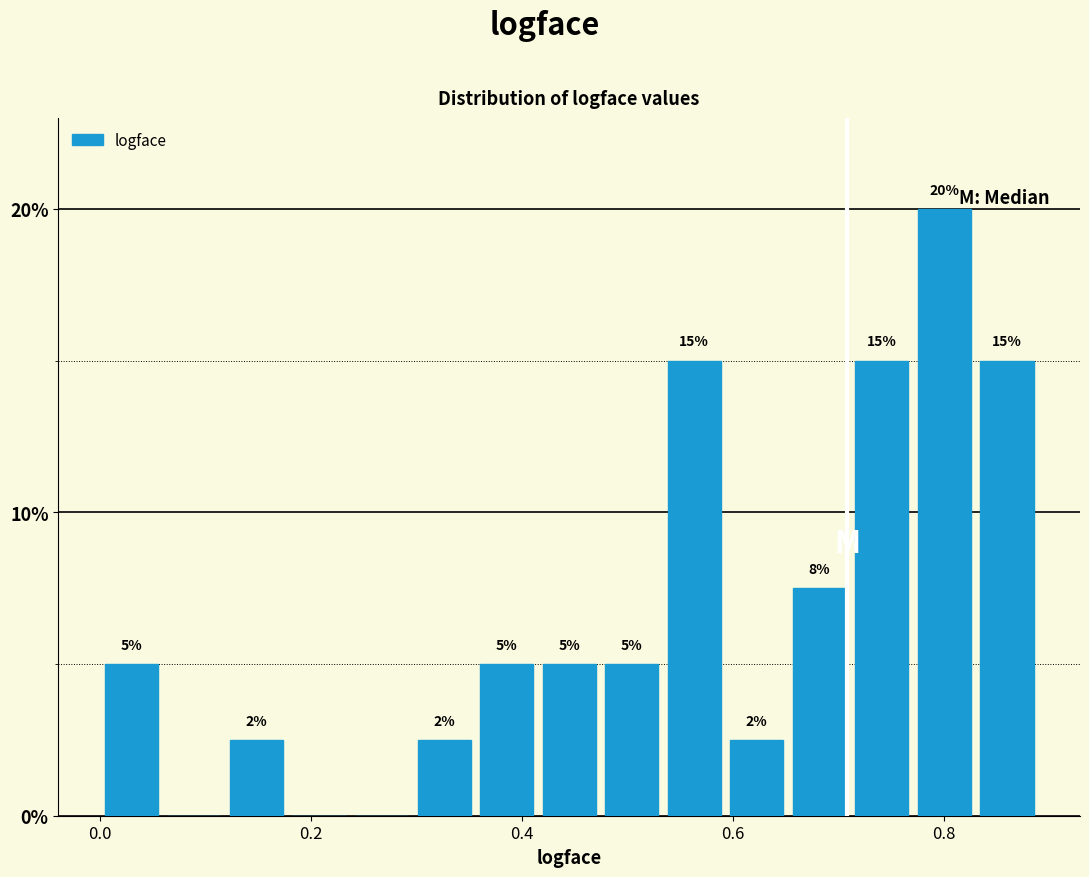

Around what value on the x-axis is the tallest bar? Give the approximate position of its centre, as read against the axis.

0.80